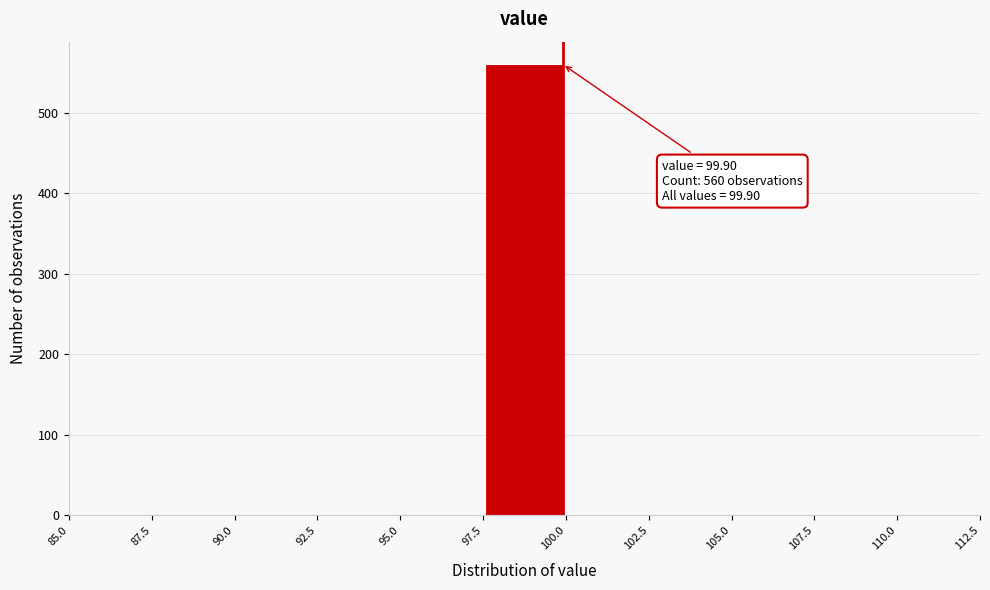

Which range on the x-axis has the tallest bar?

97.5 to 100.0